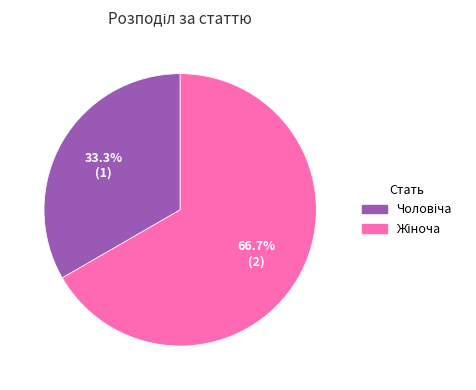

Does any single category account for the majority?

Yes